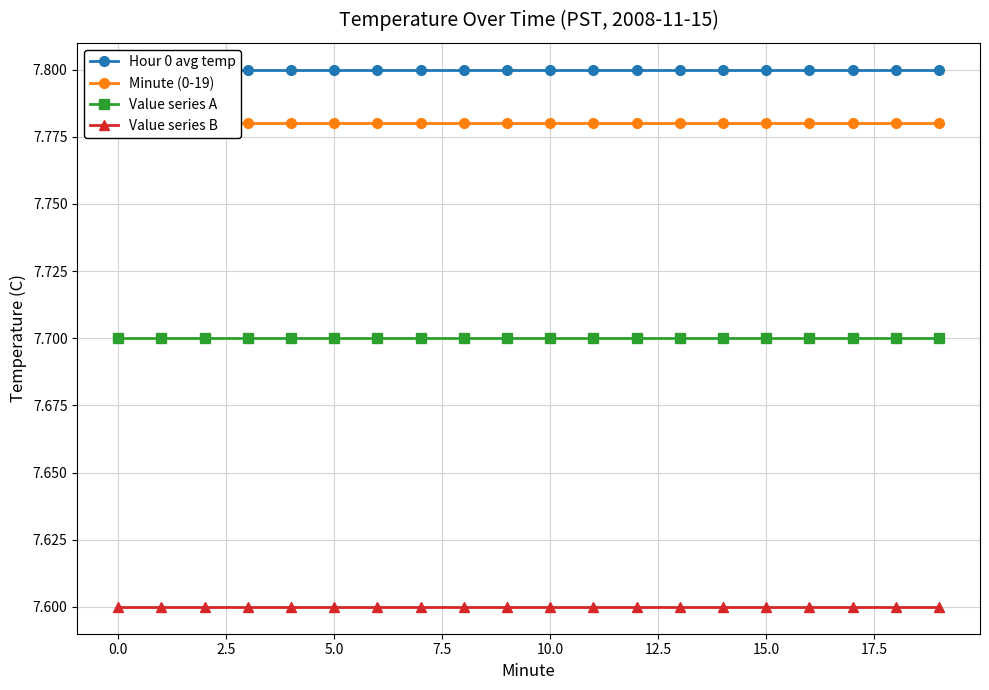

Reading left to right, list all the values displayed in this chart.

Hour 0 avg temp: 7.8	7.8	7.8	7.8	7.8	7.8	7.8	7.8	7.8	7.8	7.8	7.8	7.8	7.8	7.8	7.8	7.8	7.8	7.8	7.8
Minute (0-19): 7.8	7.8	7.8	7.8	7.8	7.8	7.8	7.8	7.8	7.8	7.8	7.8	7.8	7.8	7.8	7.8	7.8	7.8	7.8	7.8
Value series A: 7.7	7.7	7.7	7.7	7.7	7.7	7.7	7.7	7.7	7.7	7.7	7.7	7.7	7.7	7.7	7.7	7.7	7.7	7.7	7.7
Value series B: 7.6	7.6	7.6	7.6	7.6	7.6	7.6	7.6	7.6	7.6	7.6	7.6	7.6	7.6	7.6	7.6	7.6	7.6	7.6	7.6